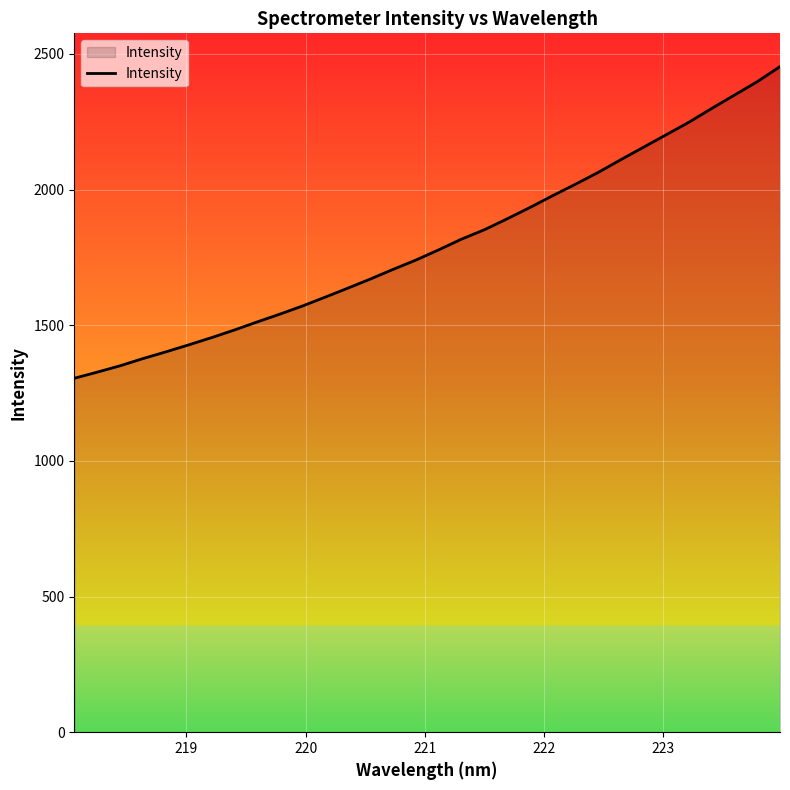

Count the number of data series in this chart.

1